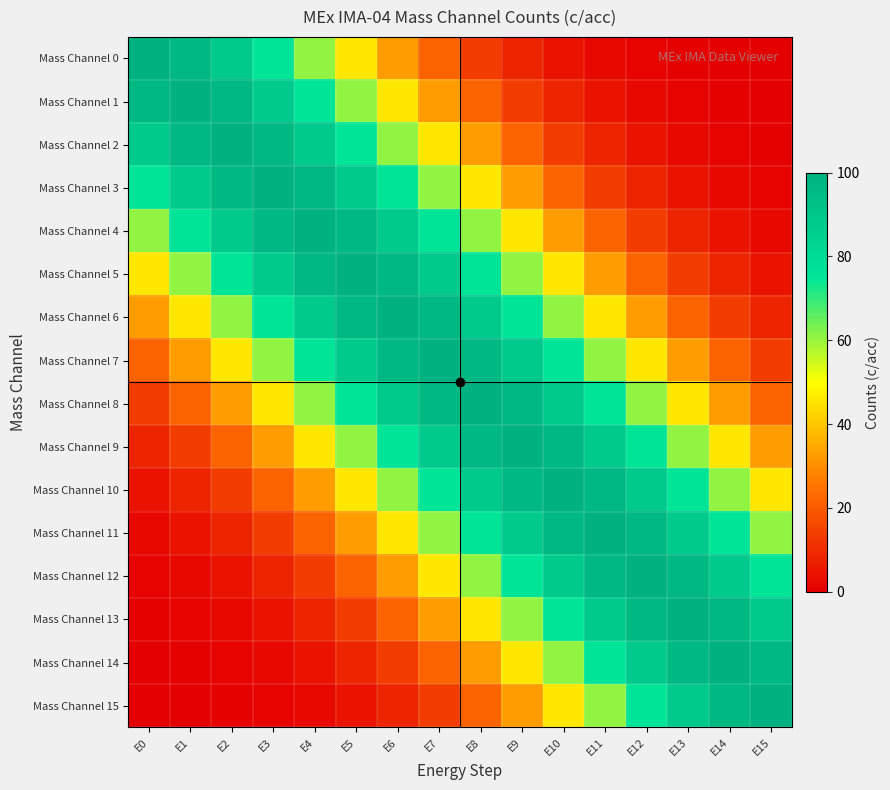

List the series in order of their peak value, highest first.

Mass Channel 0, Mass Channel 1, Mass Channel 2, Mass Channel 3, Mass Channel 4, Mass Channel 5, Mass Channel 6, Mass Channel 7, Mass Channel 8, Mass Channel 9, Mass Channel 10, Mass Channel 11, Mass Channel 12, Mass Channel 13, Mass Channel 14, Mass Channel 15